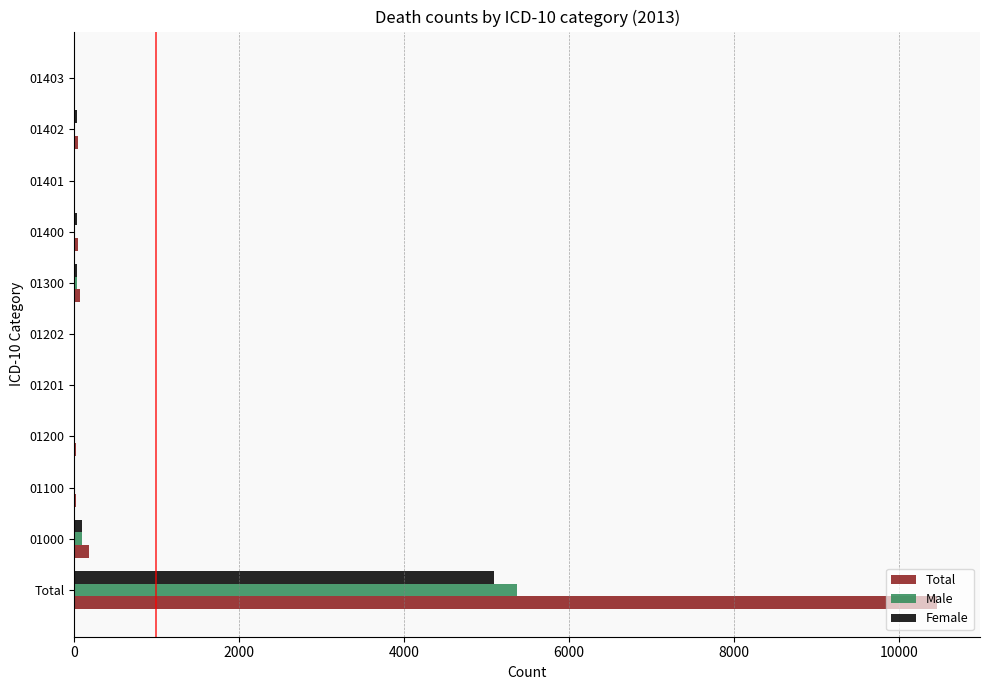

What is the sum of all Female values?

5290